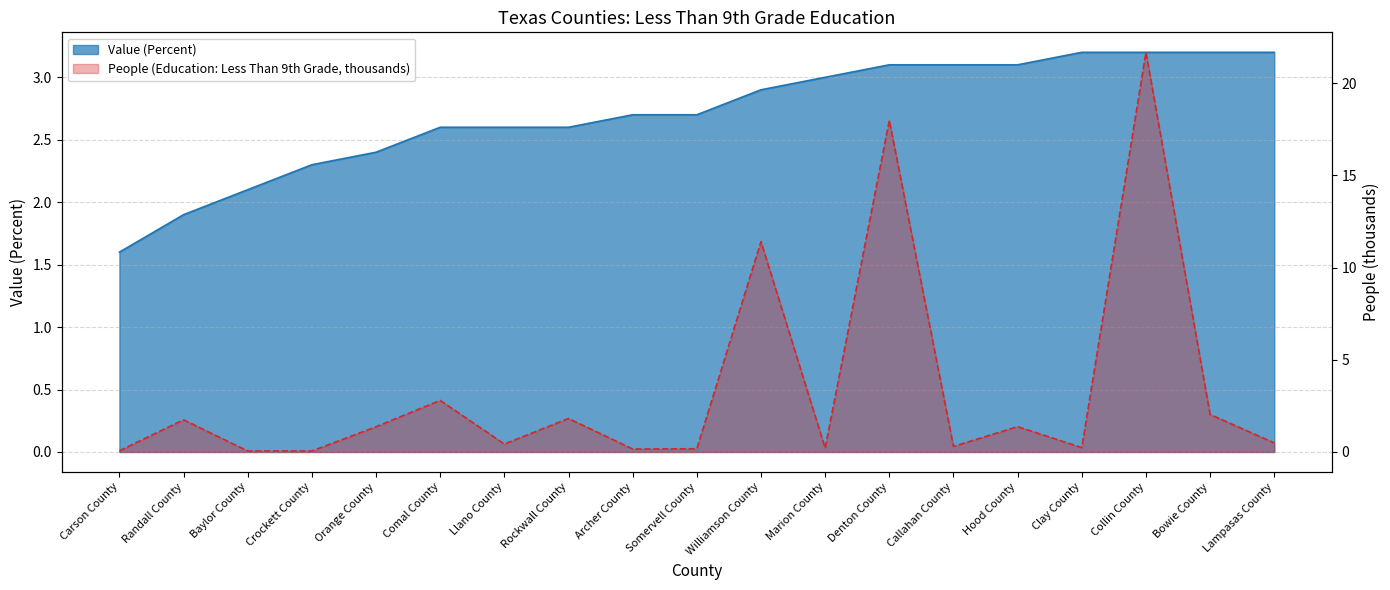

The value of People (Education: Less Than 9th Grade) at Marion County is 0.2. True or false?

True